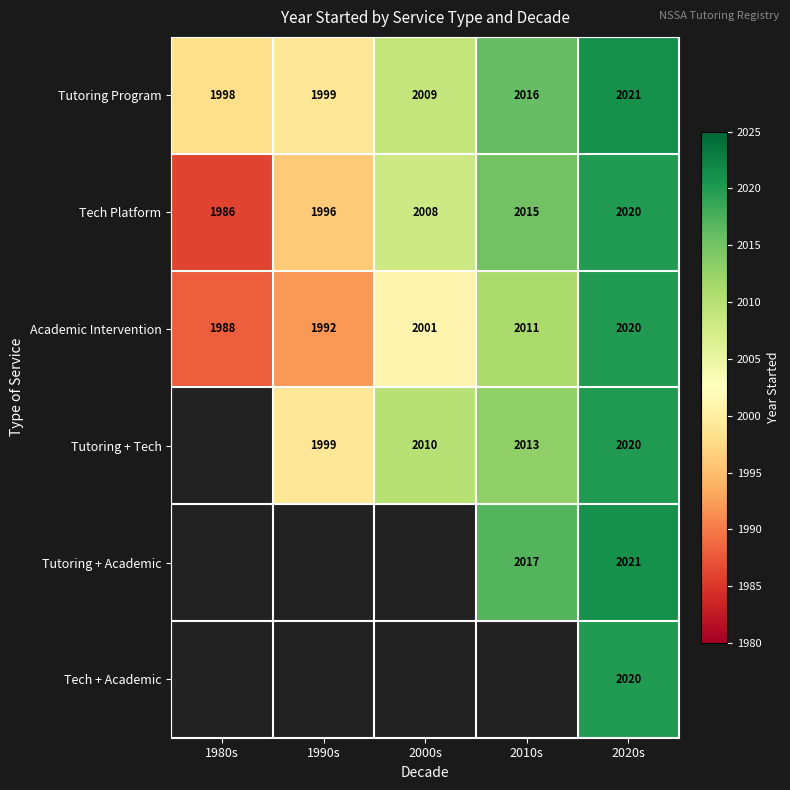

Where is Tutoring Program nearest to the value 2009?

2000s